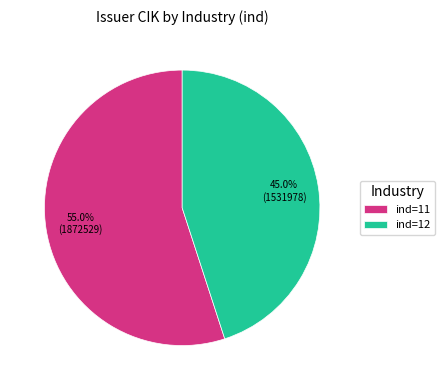

Do ind=11 and ind=12 together represent more than half of the pie?

Yes